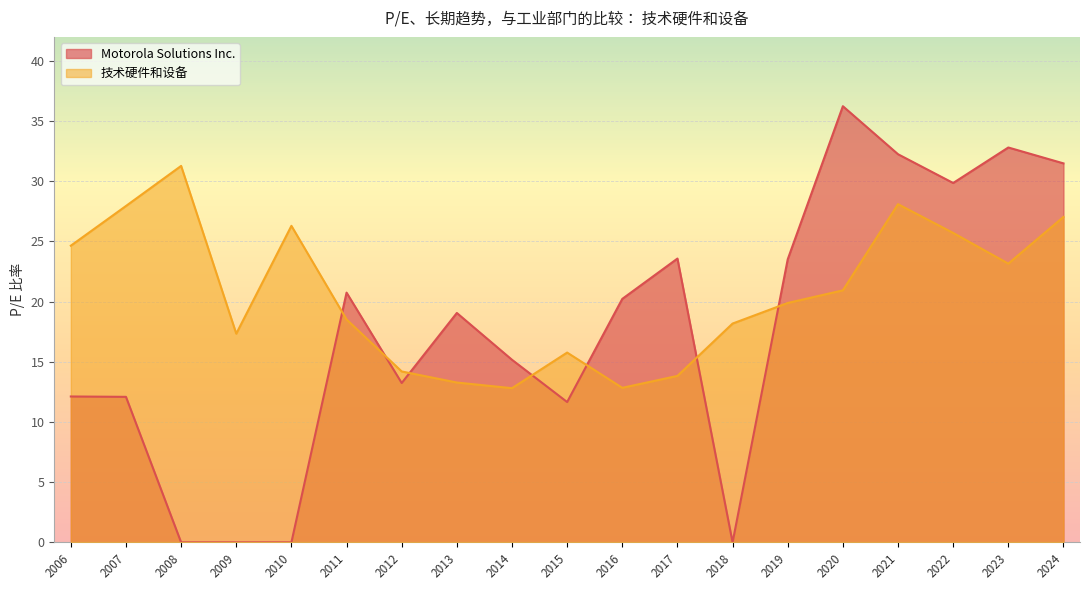

How many intersections are there between 技术硬件和设备 and Motorola Solutions Inc.?

7